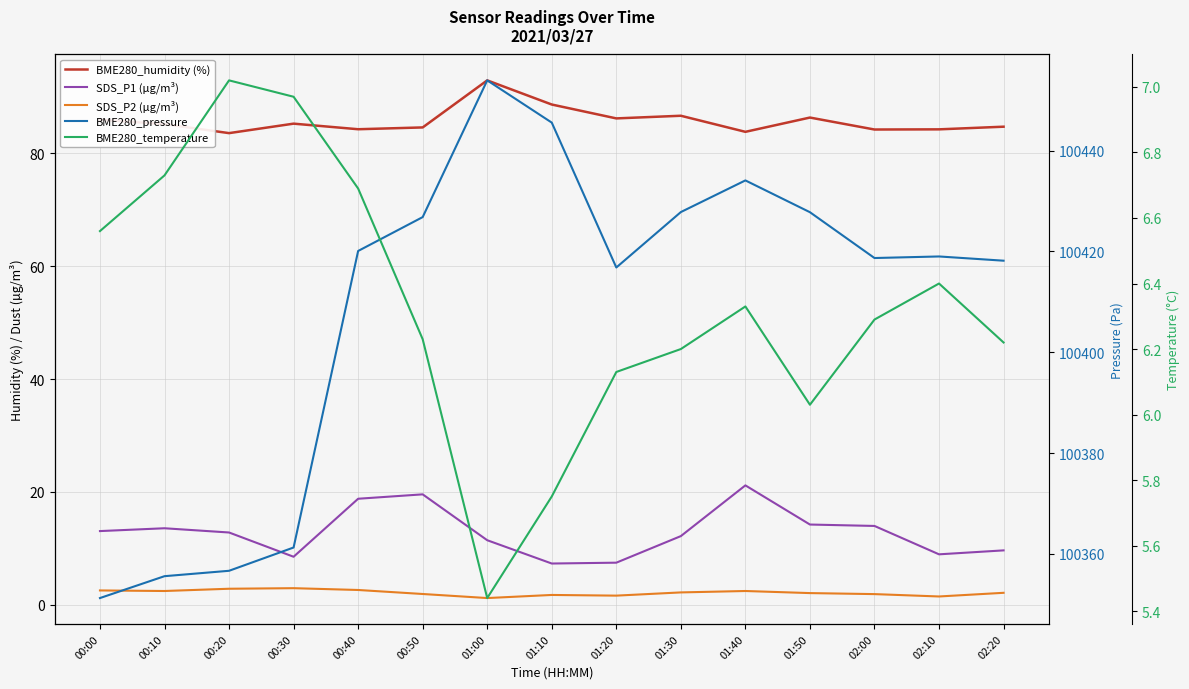

What is the maximum value for SDS_P2 (µg/m³)?

3.0